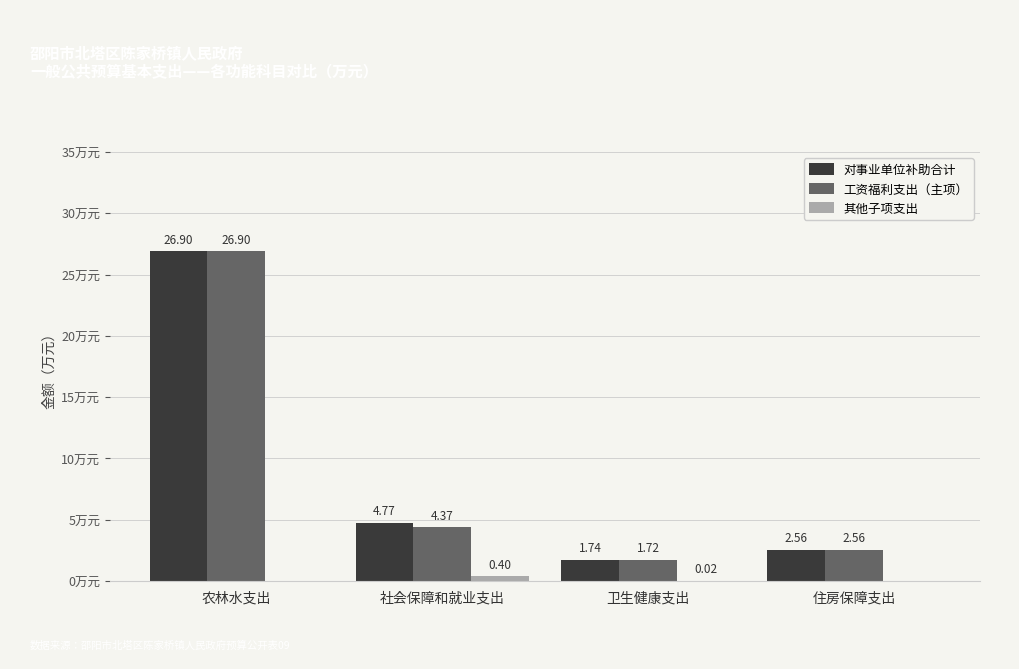

At which label does 对事业单位补助合计 first exceed 4?

农林水支出